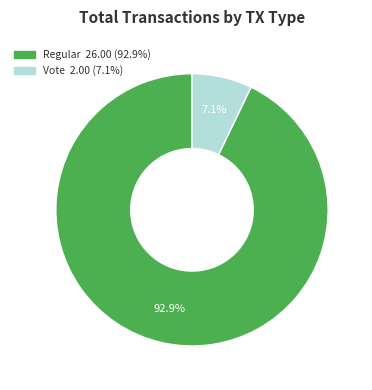

How much of the chart is everything except Vote?

92.9%